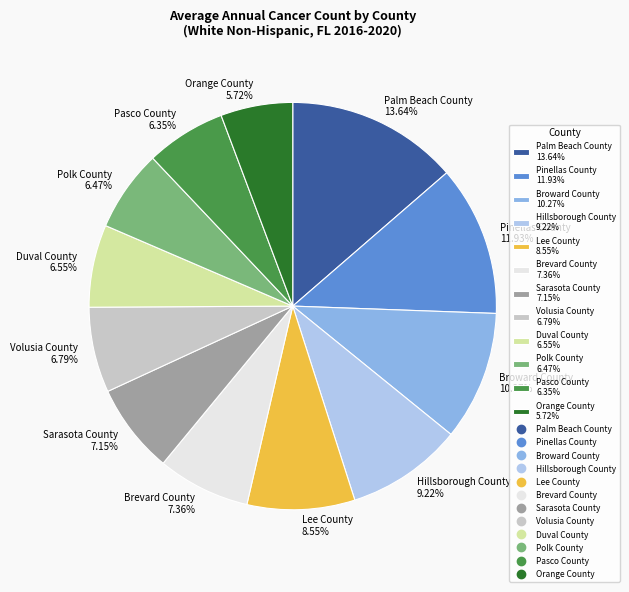

How many segments does this pie chart have?

12